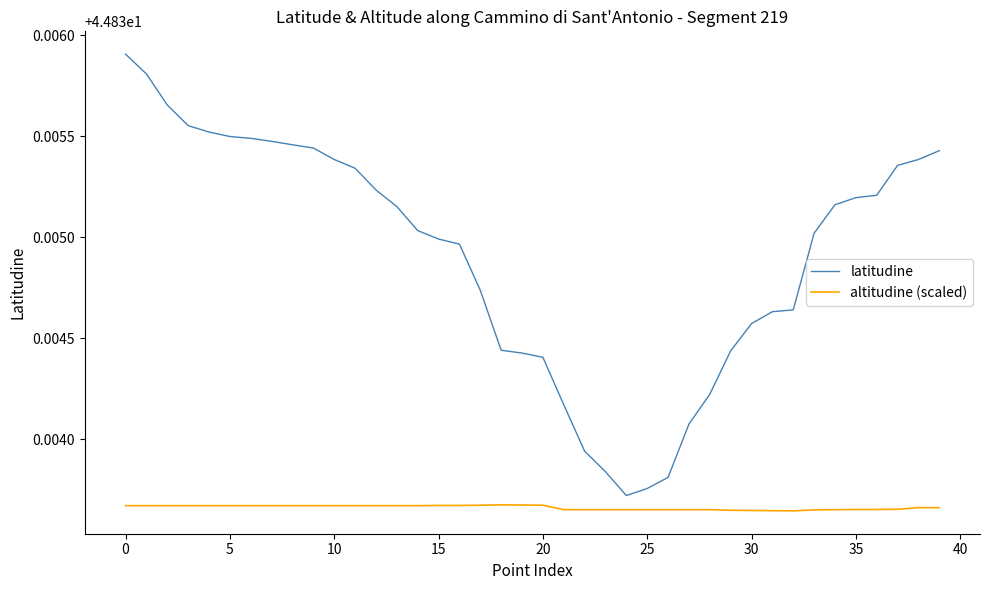

List the series in order of their overall mean, lowest first.

altitudine (scaled), latitudine